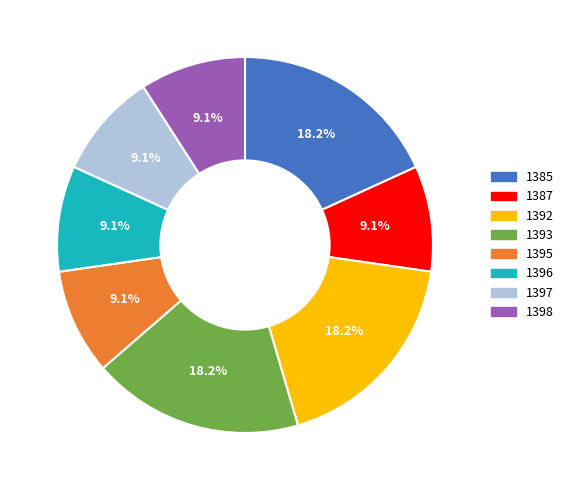

Between 1385 and 1397, which is larger?

1385